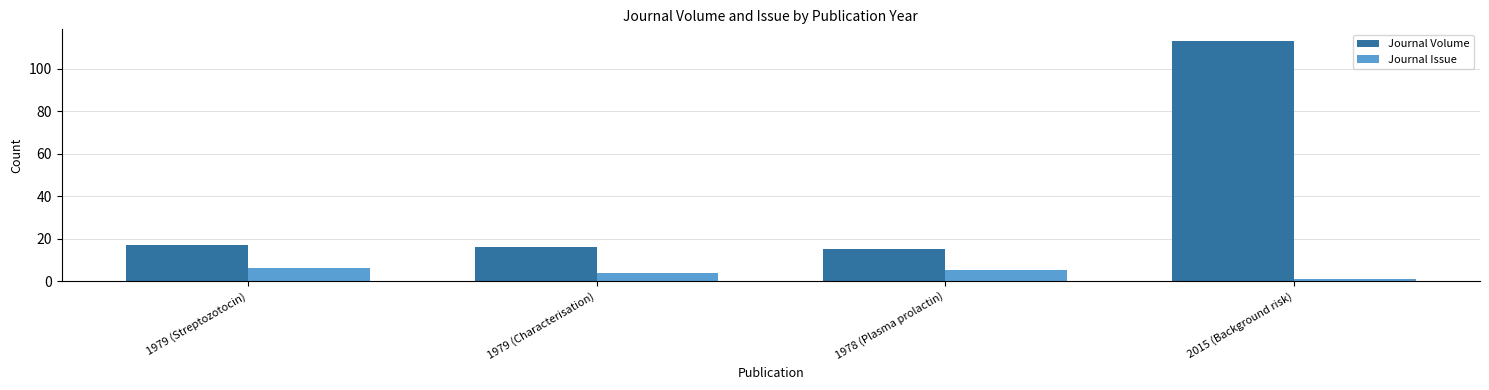

Is it true that Journal Issue equals 4 at 1979 (Characterisation)?

True